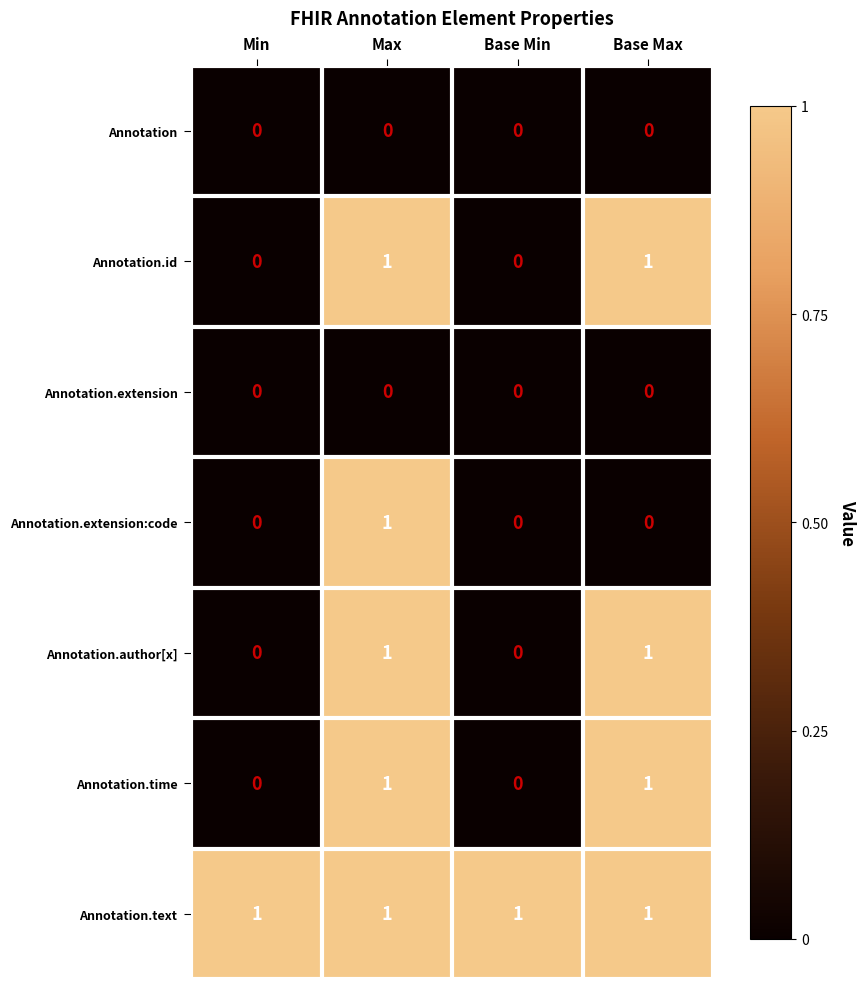

What is the difference between the highest and lowest values at Base Min?

1